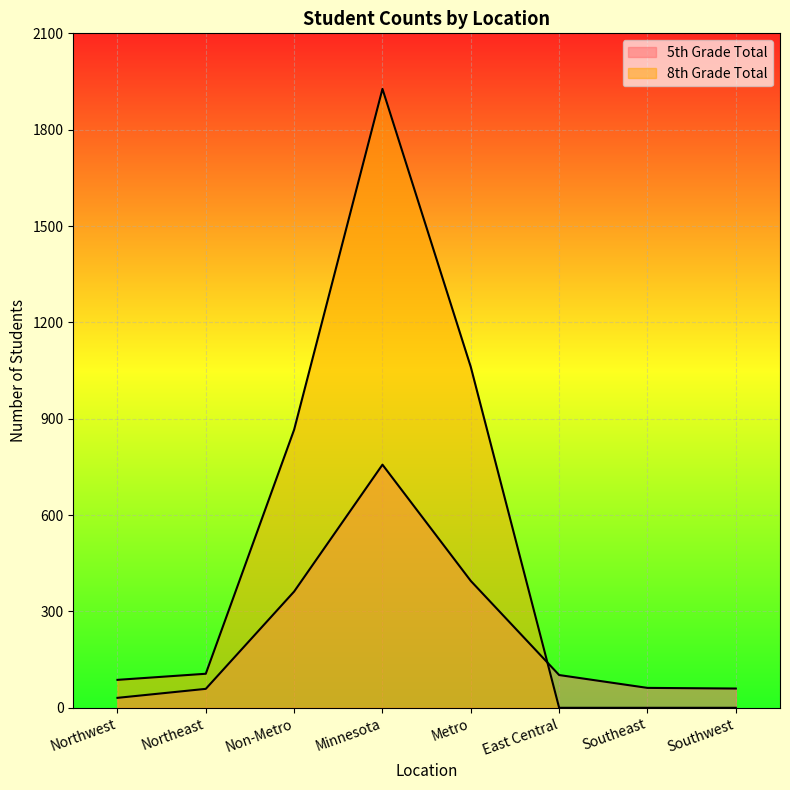

What is the value of the 5th Grade Total point at the 7th from the left?

62